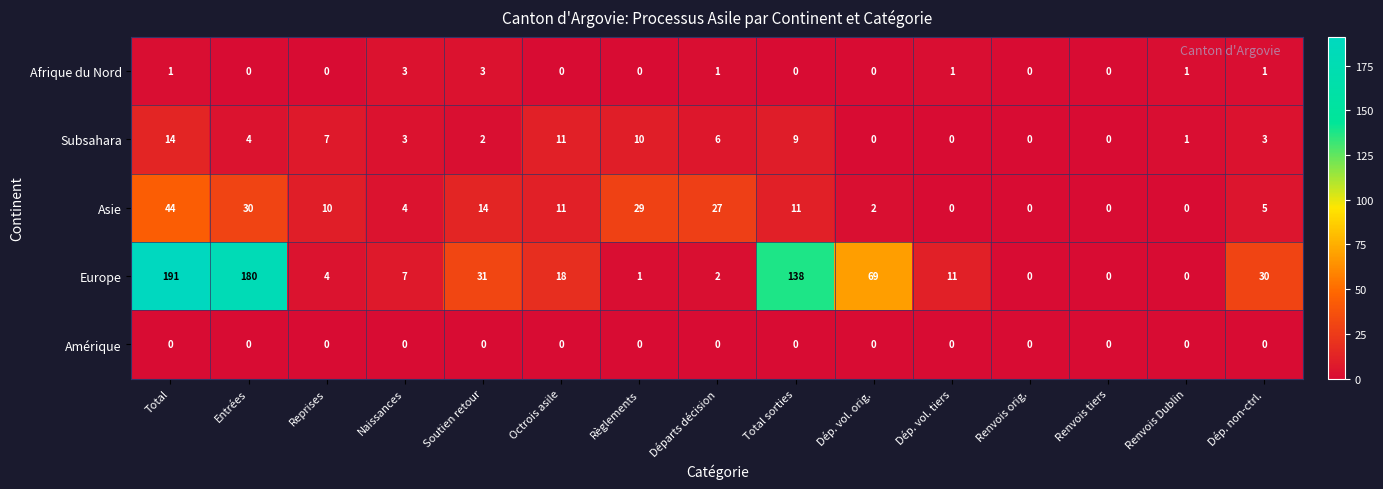

At which label does Subsahara first exceed 3?

Total